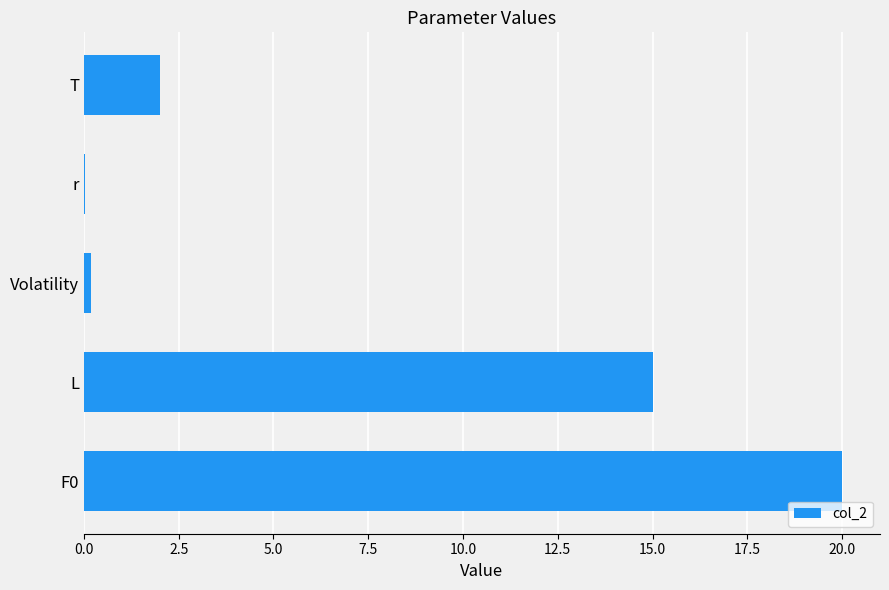

What is the sum of the values at F0 and T?

22.0